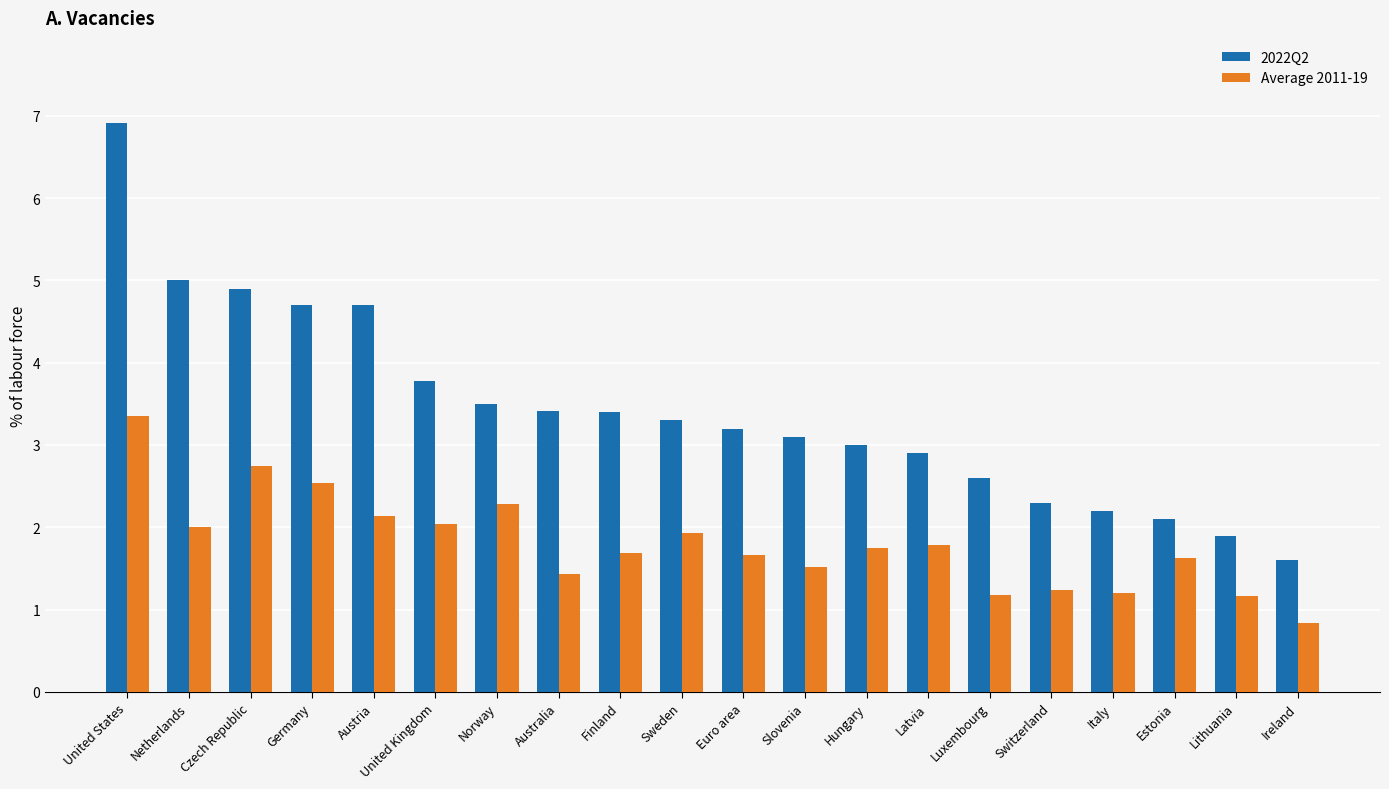

How many data points does each series have?

20